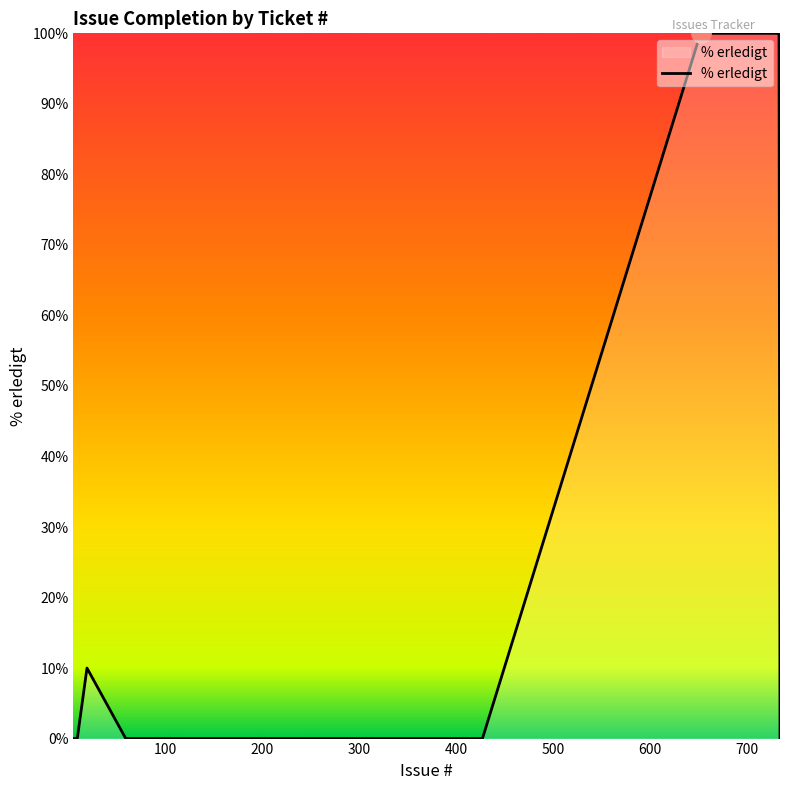

Reading left to right, list all the values displayed in this chart.

0	0	0	10	0	0	0	0	0	0	0	0	0	0	0	0	0	0	0	0	0	0	0	0	0	100	100	100	100	100	100	100	100	100	100	100	100	100	100	0